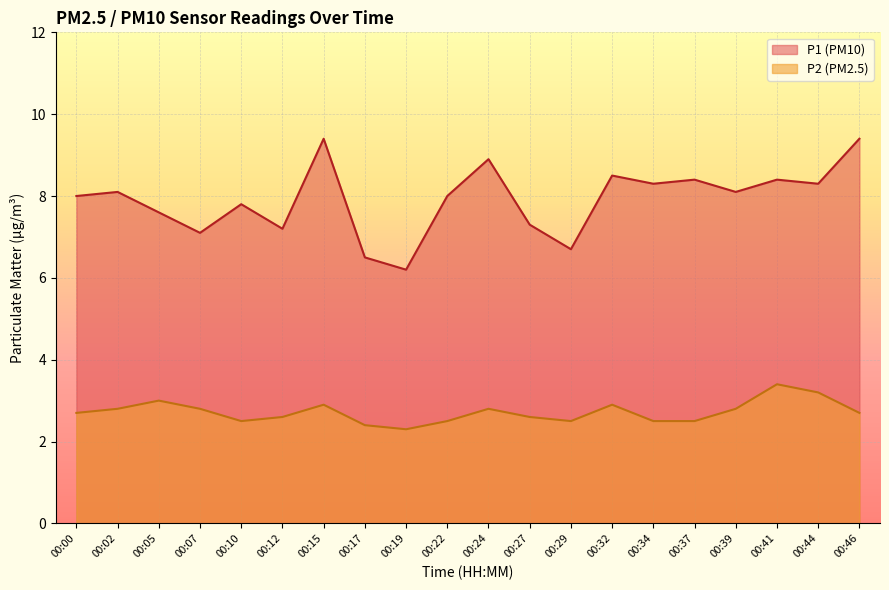

Where is the first local minimum for P2?

00:10